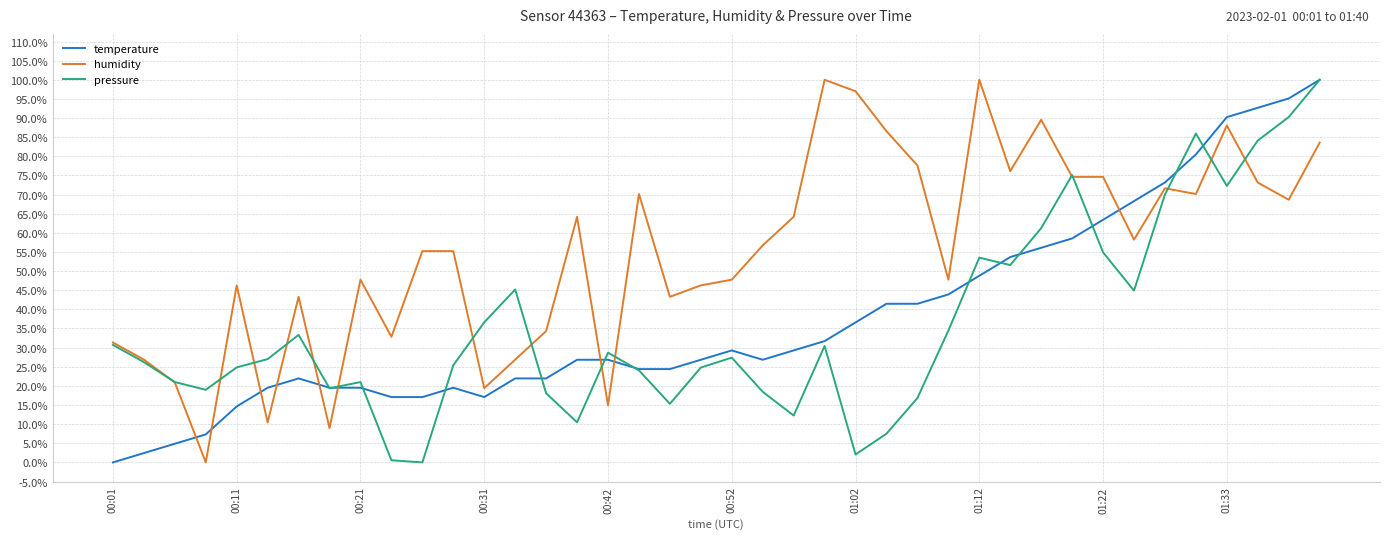

Reading left to right, list all the values displayed in this chart.

temperature: 0.0	0.0	0.0	0.1	0.1	0.2	0.2	0.2	0.2	0.2	0.2	0.2	0.2	0.2	0.2	0.3	0.3	0.2	0.2	0.3	0.3	0.3	0.3	0.3	0.4	0.4	0.4	0.4	0.5	0.5	0.6	0.6	0.6	0.7	0.7	0.8	0.9	0.9	1.0	1.0
humidity: 0.3	0.3	0.2	0.0	0.5	0.1	0.4	0.1	0.5	0.3	0.6	0.6	0.2	0.3	0.3	0.6	0.1	0.7	0.4	0.5	0.5	0.6	0.6	1.0	1.0	0.9	0.8	0.5	1.0	0.8	0.9	0.7	0.7	0.6	0.7	0.7	0.9	0.7	0.7	0.8
pressure: 0.3	0.3	0.2	0.2	0.2	0.3	0.3	0.2	0.2	0.0	0.0	0.3	0.4	0.5	0.2	0.1	0.3	0.2	0.2	0.2	0.3	0.2	0.1	0.3	0.0	0.1	0.2	0.3	0.5	0.5	0.6	0.8	0.5	0.4	0.7	0.9	0.7	0.8	0.9	1.0